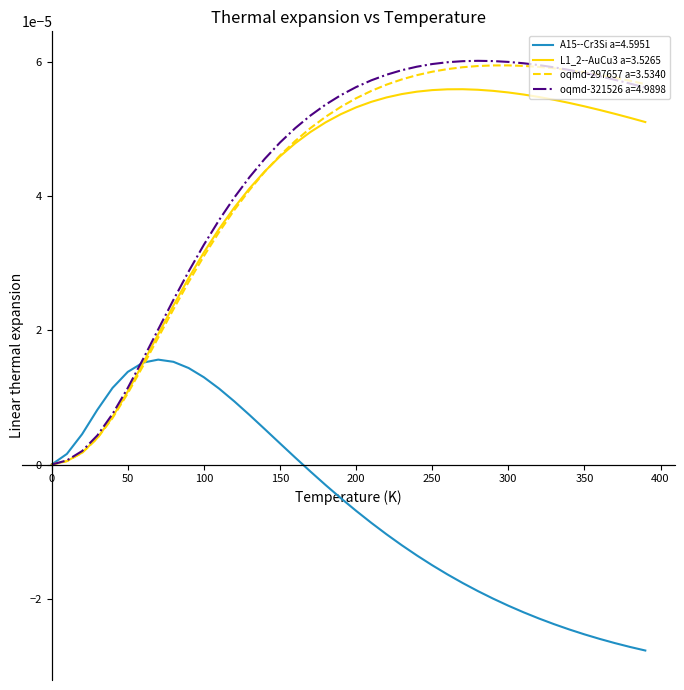

Which series has the largest range (max minus min)?

oqmd-321526 a=4.9898